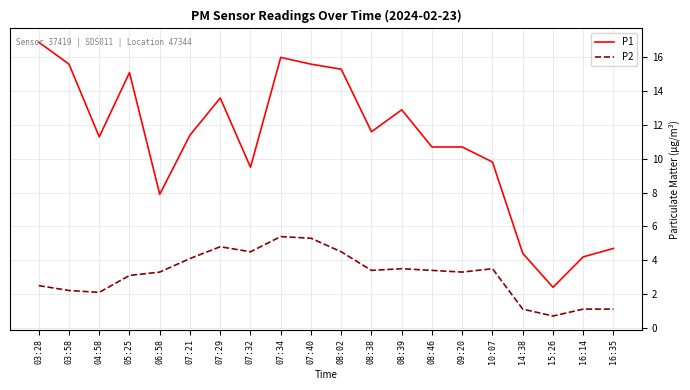

How many distinct data groups are displayed?

2